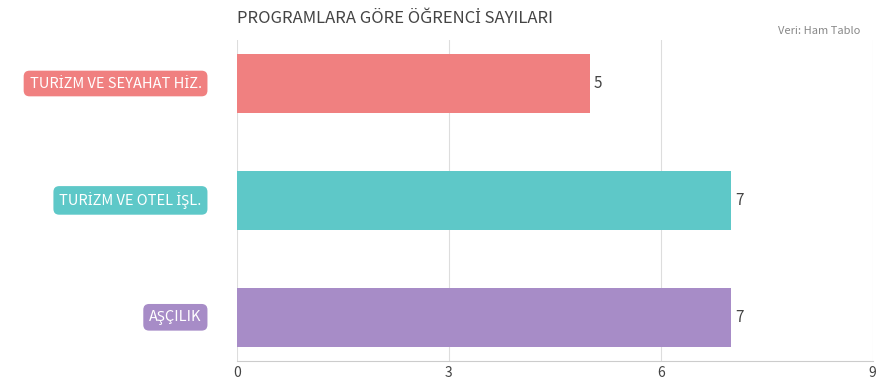

Count the values in the range 5 to 7.

3